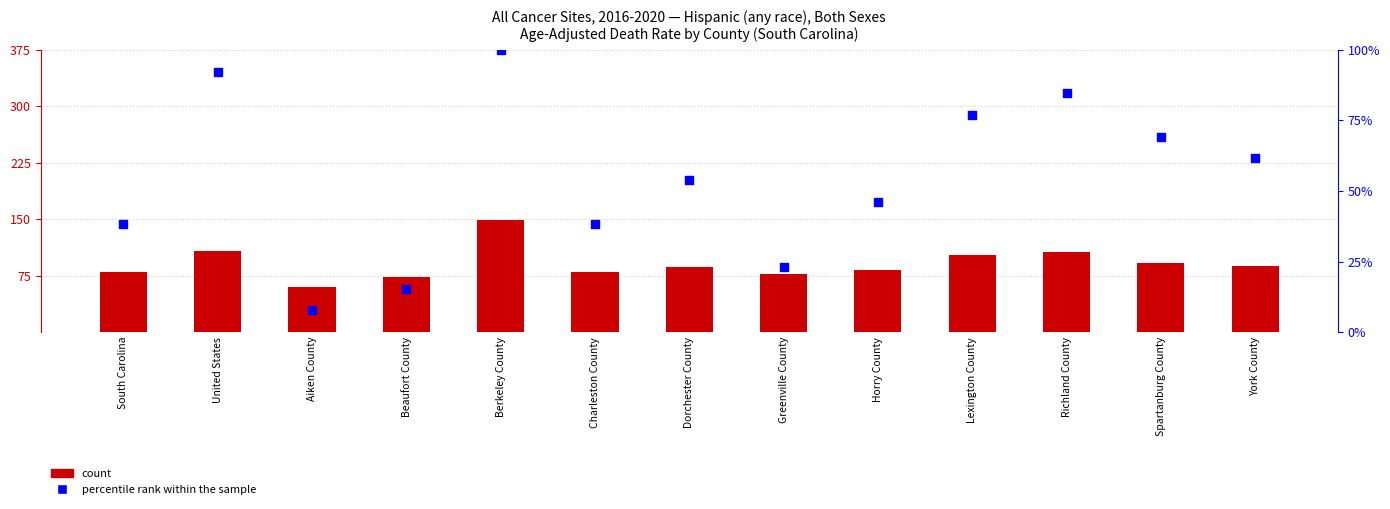

Is the value of percentile rank within the sample at Horry County greater than the value of count at Berkeley County?

No